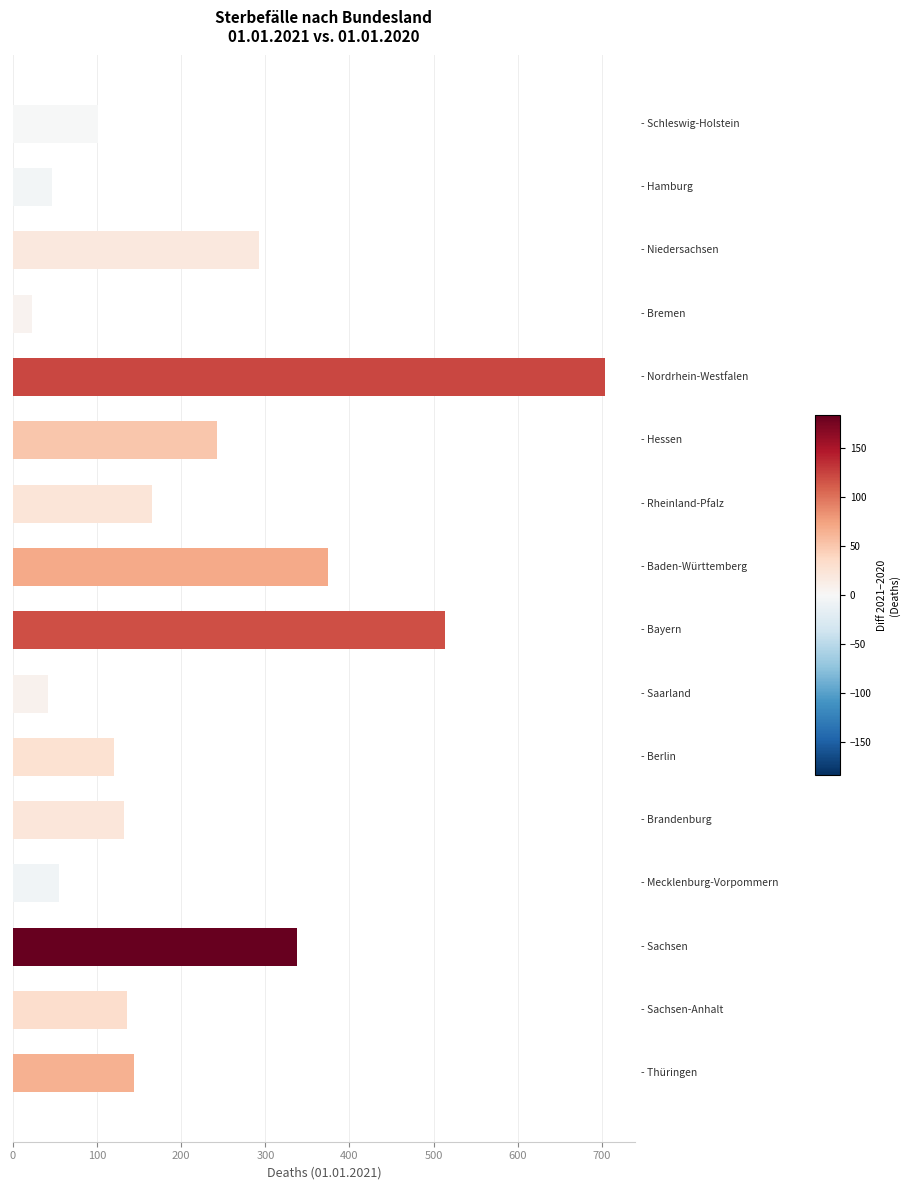

What is the value of the 3rd bar from the top?

293